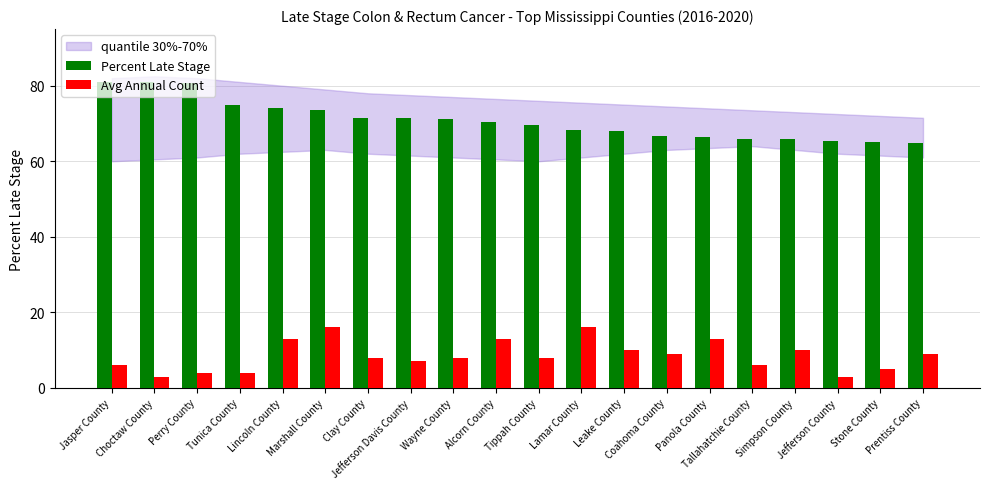

Where does the Avg Annual Count series first go above 8?

Lincoln County